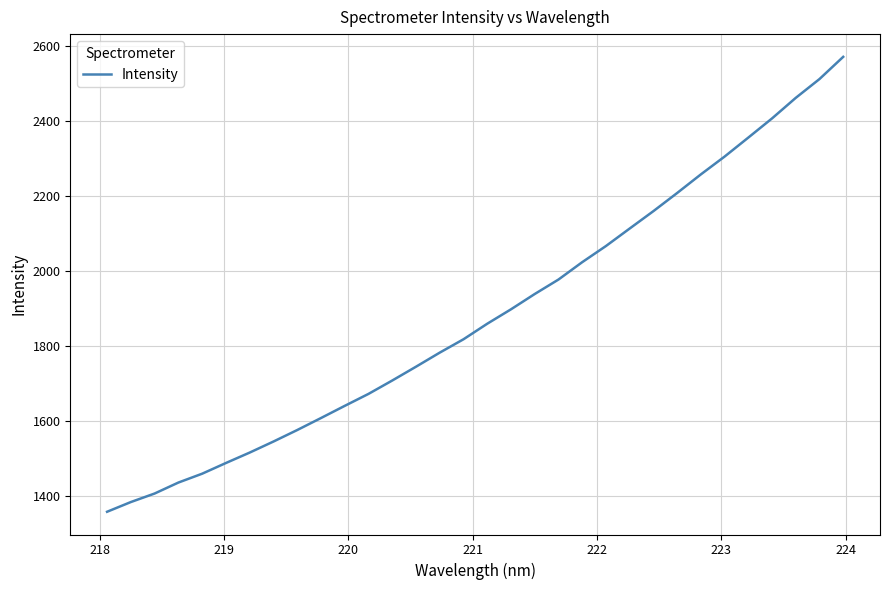

What is the difference between the maximum and minimum values?

1213.1